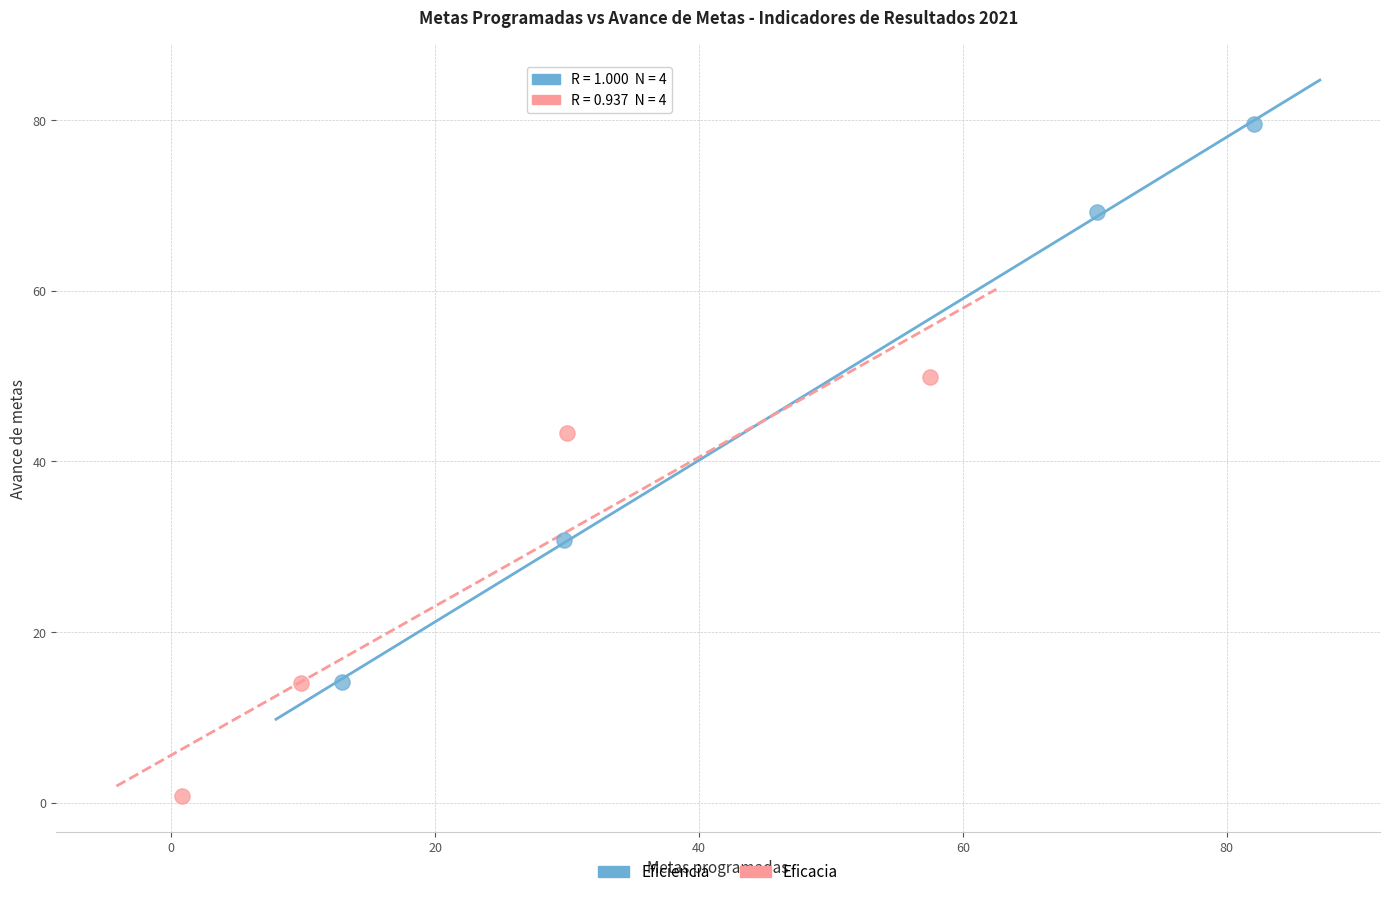

Which series contains the lowest Y value?

Eficacia